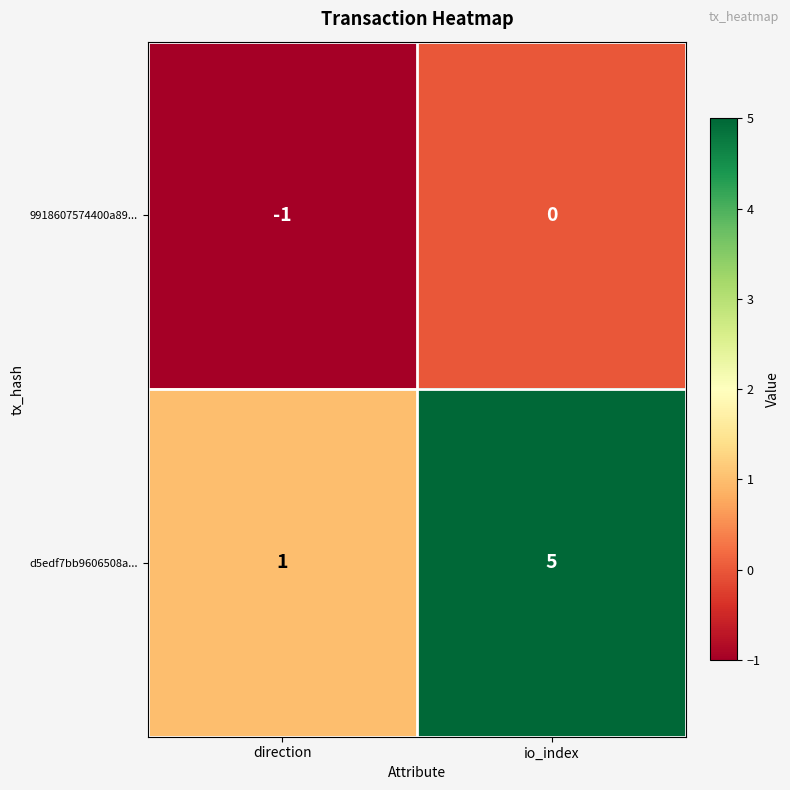

What is the average value of the d5edf7bb9606508a... series?

3